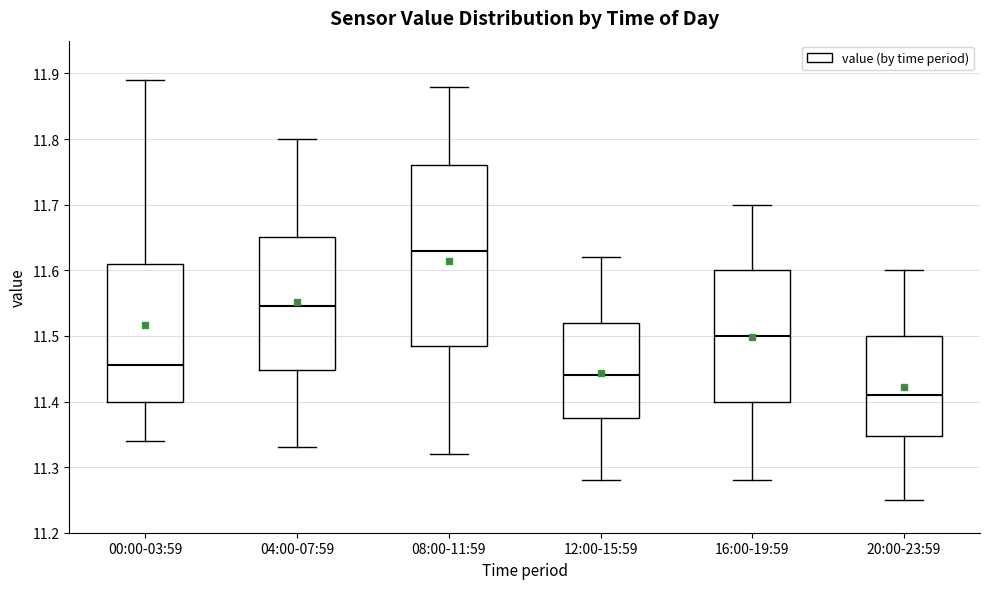

Reading left to right, read every box against the y-axis: the position of its median line, the range the box covers, and the ends of its whiskers. The values are not printed on the chart, so give them approximately, as read against the axis.

00:00-03:59: median 11.46, box 11.40 to 11.61, whiskers 11.34 to 11.89
04:00-07:59: median 11.55, box 11.45 to 11.65, whiskers 11.33 to 11.80
08:00-11:59: median 11.63, box 11.49 to 11.76, whiskers 11.32 to 11.88
12:00-15:59: median 11.44, box 11.38 to 11.52, whiskers 11.28 to 11.62
16:00-19:59: median 11.50, box 11.40 to 11.60, whiskers 11.28 to 11.70
20:00-23:59: median 11.41, box 11.35 to 11.50, whiskers 11.25 to 11.60